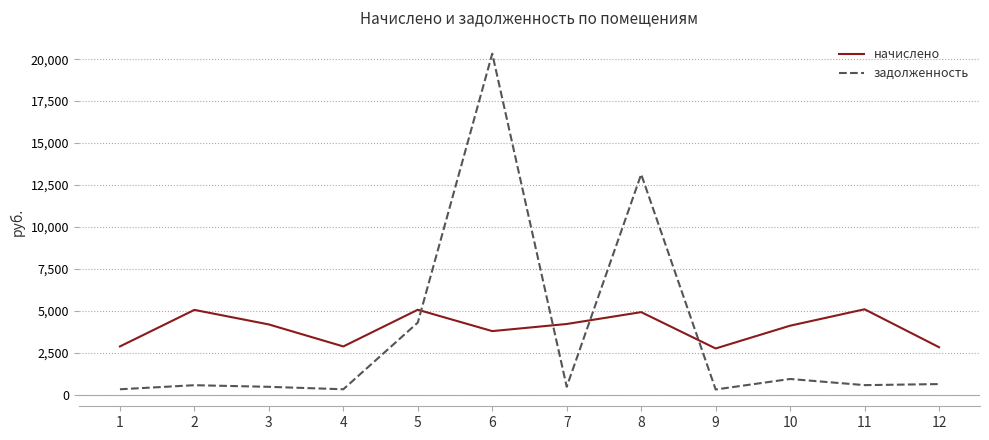

Which series has the largest total across all categories?

начислено